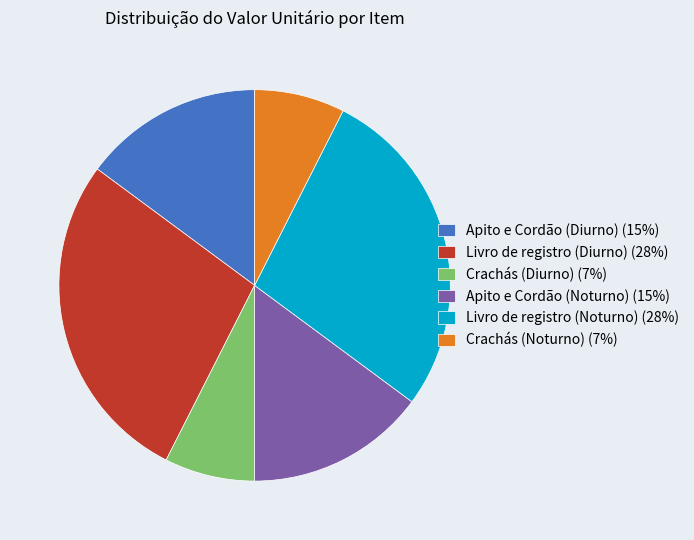

Approximately how many times larger is the value at Apito e Cordão (Diurno) (15%) compared to Livro de registro (Diurno) (28%)?

0.5